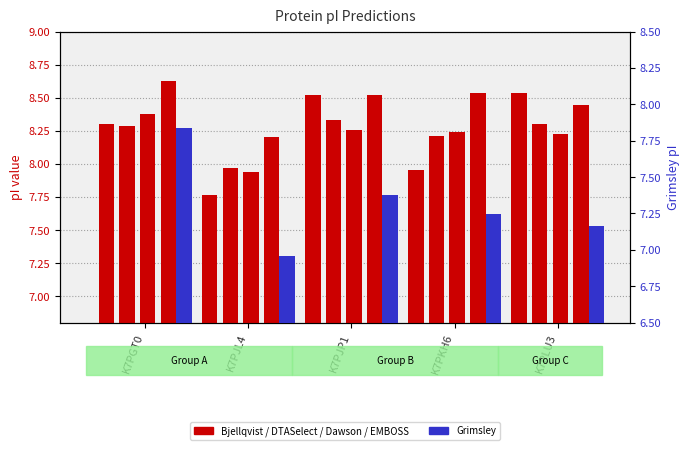

Reading left to right, extract all data points from this chart.

Bjellqvist: 8.3	7.8	8.5	8.0	8.5
DTASelect: 8.3	8.0	8.3	8.2	8.3
Dawson: 8.4	7.9	8.3	8.2	8.2
EMBOSS: 8.6	8.2	8.5	8.5	8.4
Grimsley: 7.8	7.0	7.4	7.2	7.2